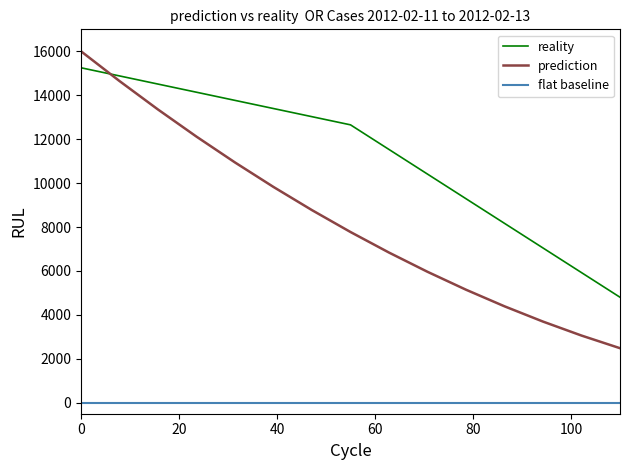

Reading right to left, transcribe all the data shown in this chart.

reality: 4803.0	5924.2	7045.5	8166.7	9287.9	10409.1	11530.3	12651.5	13022.7	13393.9	13765.2	14136.4	14507.6	14878.8	15250.0
prediction: 2483.0	3058.7	3694.4	4390.0	5145.6	5961.2	6836.8	7772.3	8767.8	9823.2	10938.6	12114.0	13349.4	14644.7	16000.0
flat baseline: 0.0	0.0	0.0	0.0	0.0	0.0	0.0	0.0	0.0	0.0	0.0	0.0	0.0	0.0	0.0